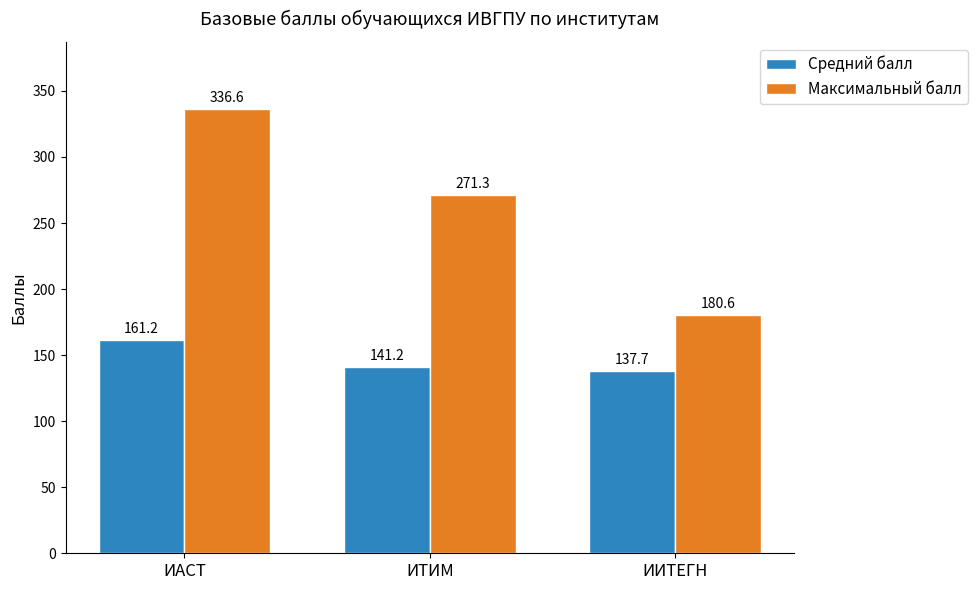

How many values in the Средний балл series are below 141?

1